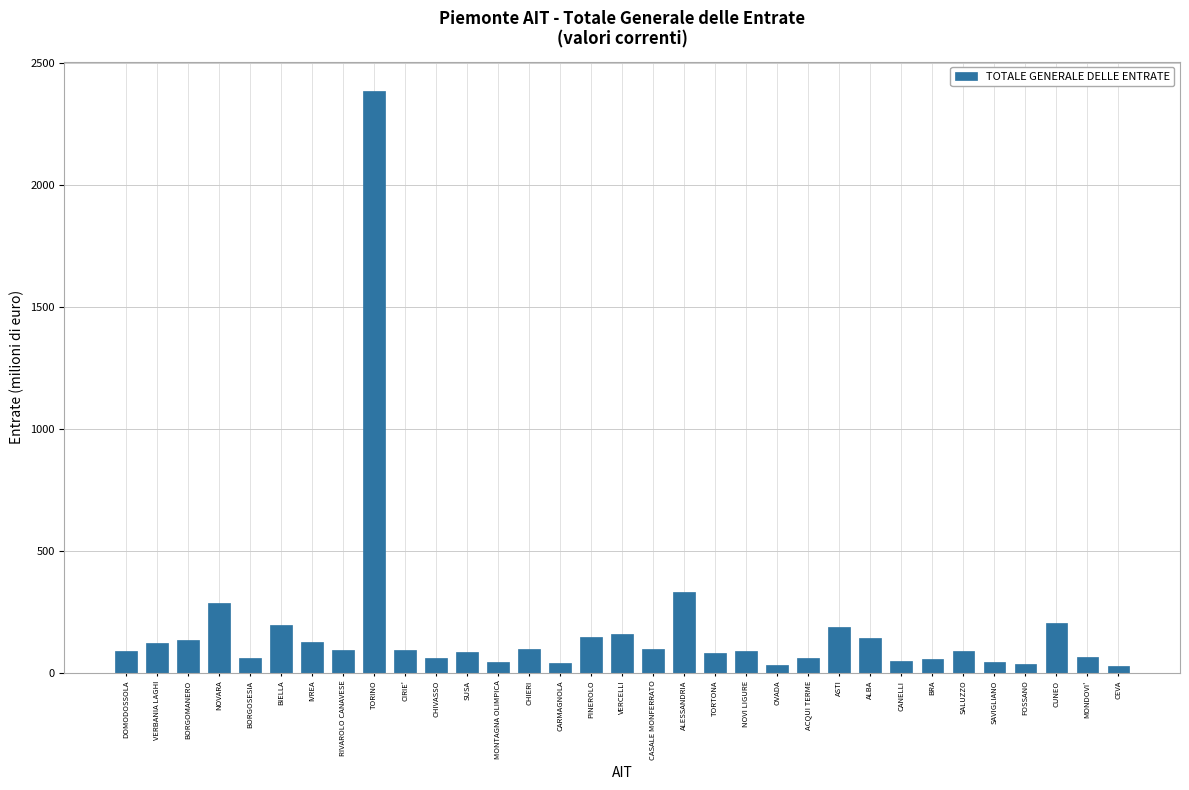

What is the average value?

177.0